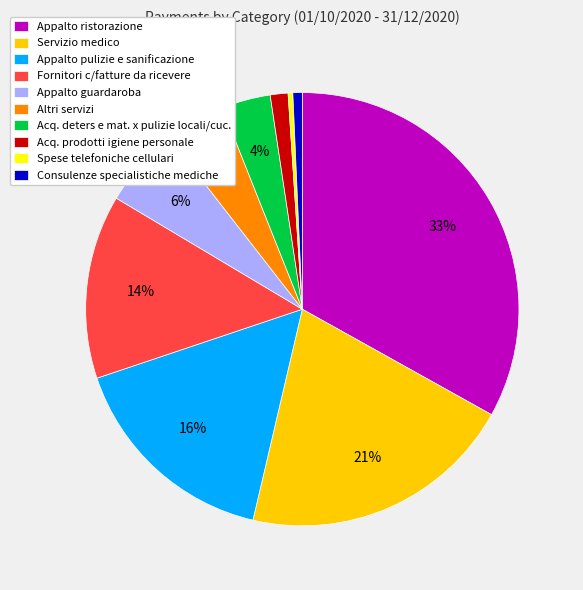

How many segments does this pie chart have?

10